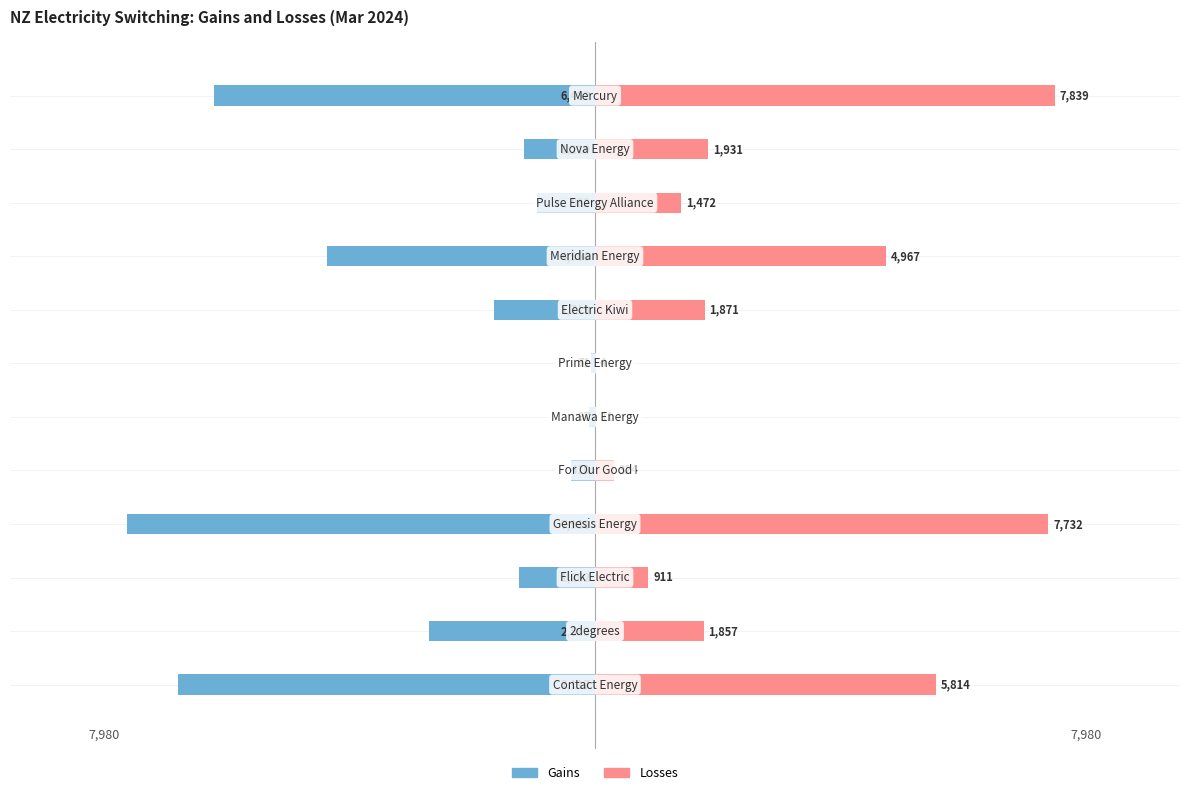

What are all the series names shown in the legend?

Gains, Losses